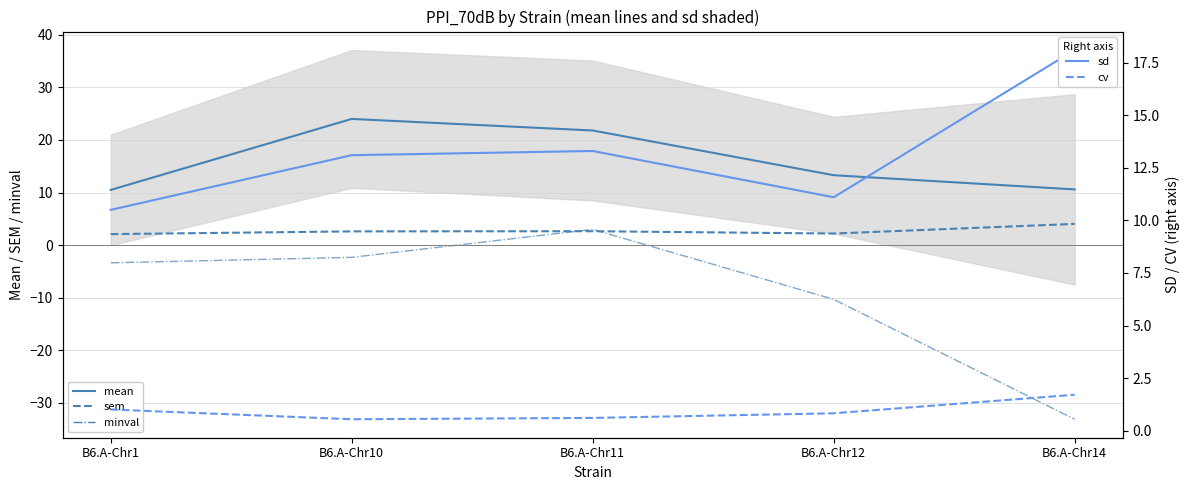

Is the value of sd (right) at B6.A-Chr10 greater than the value of mean at B6.A-Chr11?

No